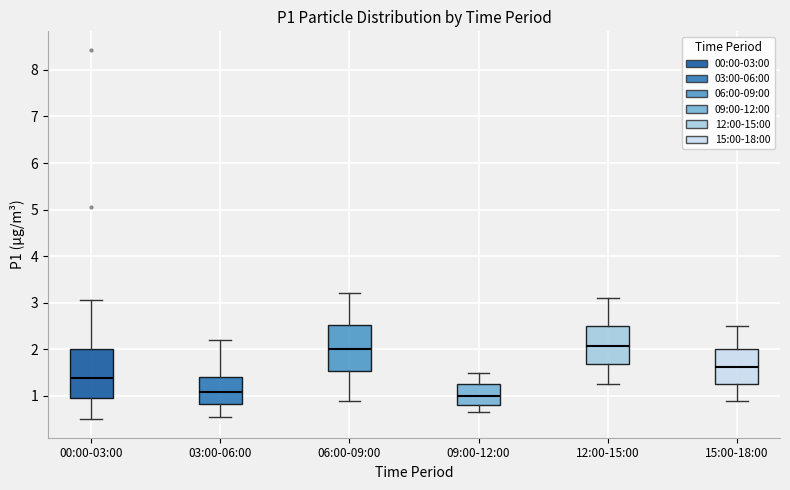

Reading left to right, read every box against the y-axis: the position of its median line, the range the box covers, and the ends of its whiskers. The values are not printed on the chart, so give them approximately, as read against the axis.

00:00-03:00: median 1.4, box 1.0 to 2.0, whiskers 0.5 to 3.1
03:00-06:00: median 1.1, box 0.8 to 1.4, whiskers 0.6 to 2.2
06:00-09:00: median 2.0, box 1.5 to 2.5, whiskers 0.9 to 3.2
09:00-12:00: median 1.0, box 0.8 to 1.3, whiskers 0.7 to 1.5
12:00-15:00: median 2.1, box 1.7 to 2.5, whiskers 1.3 to 3.1
15:00-18:00: median 1.6, box 1.3 to 2.0, whiskers 0.9 to 2.5